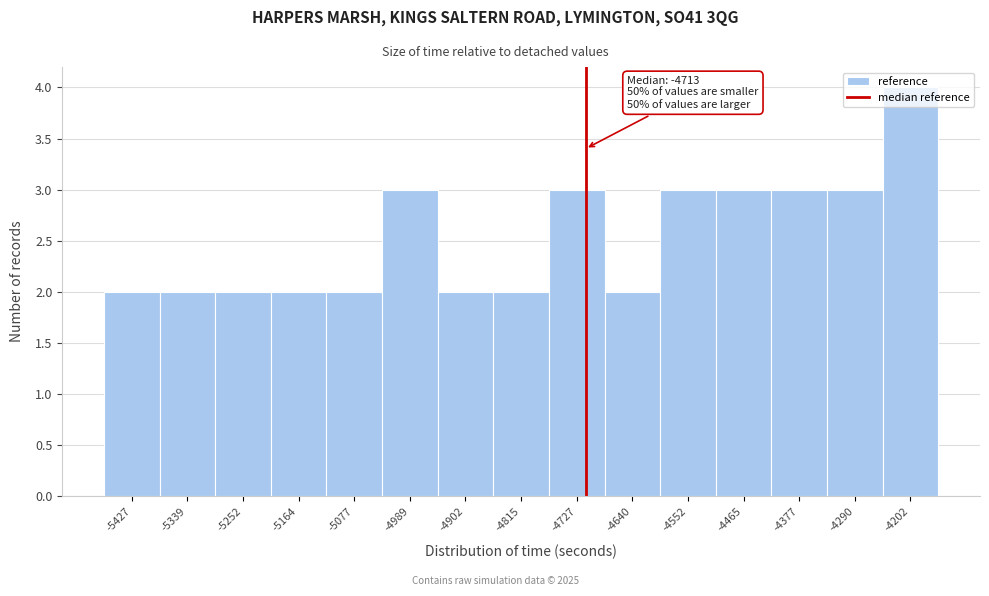

Which range on the x-axis has the tallest bar?

-4250 to -4160